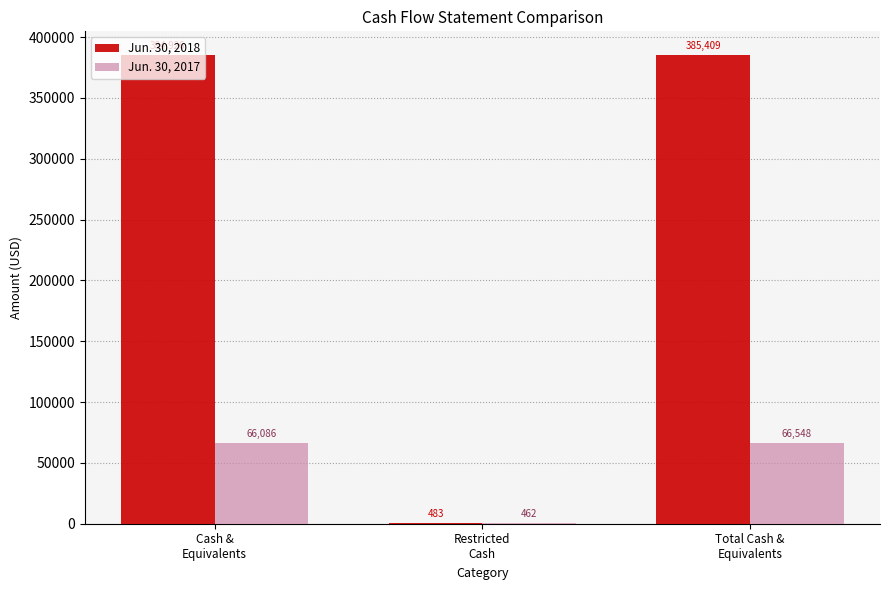

Is it true that Jun. 30, 2017 equals 66548 at Total Cash &
Equivalents?

True